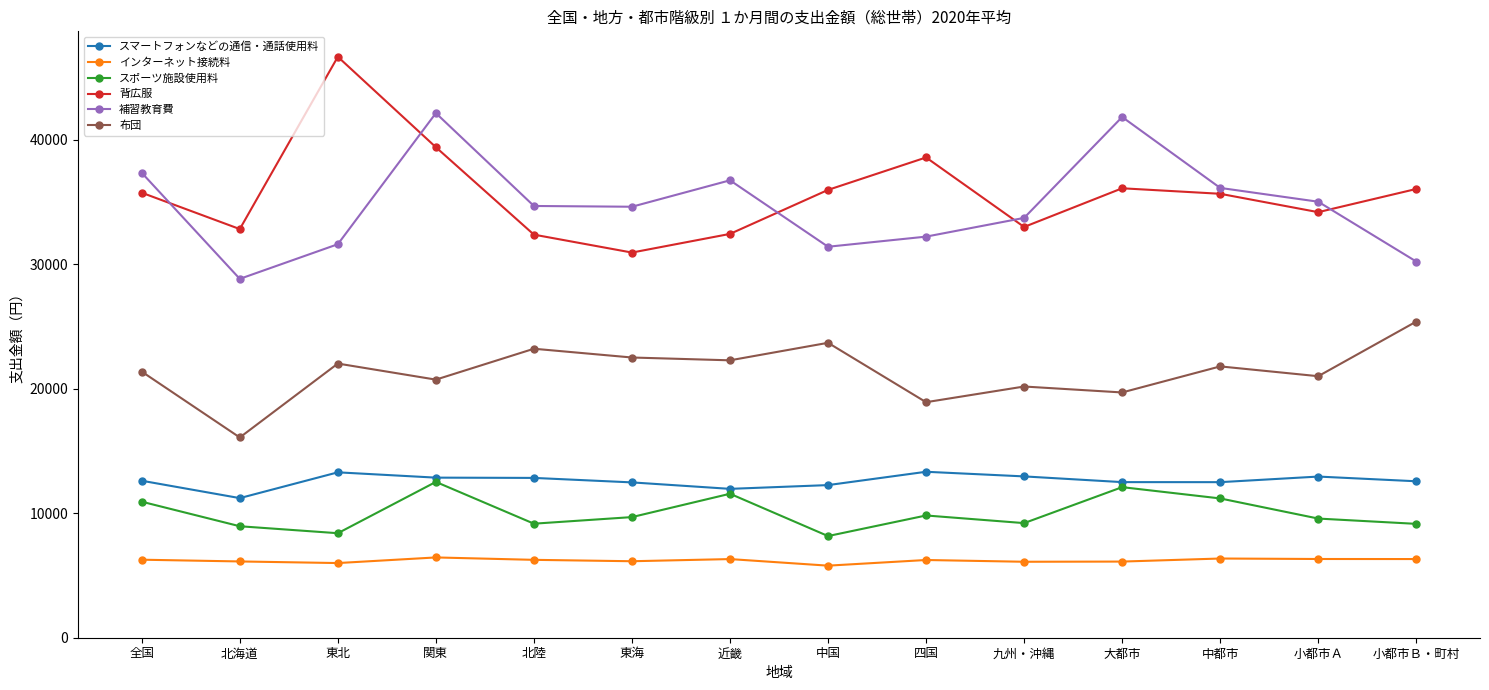

What is the difference between the highest and lowest values at 関東?

35674